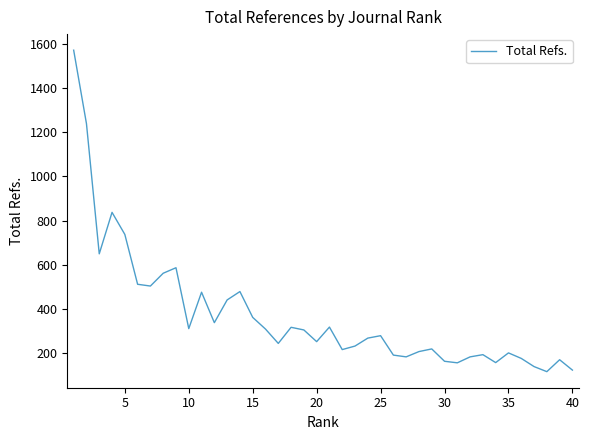

What is the minimum value shown in the chart?

115